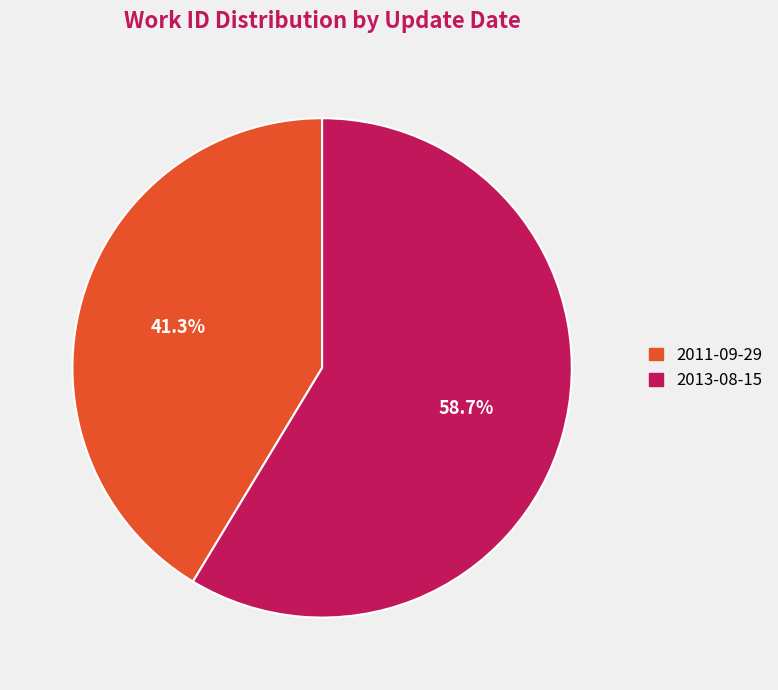

To the nearest percent, what portion does 2013-08-15 represent?

59%